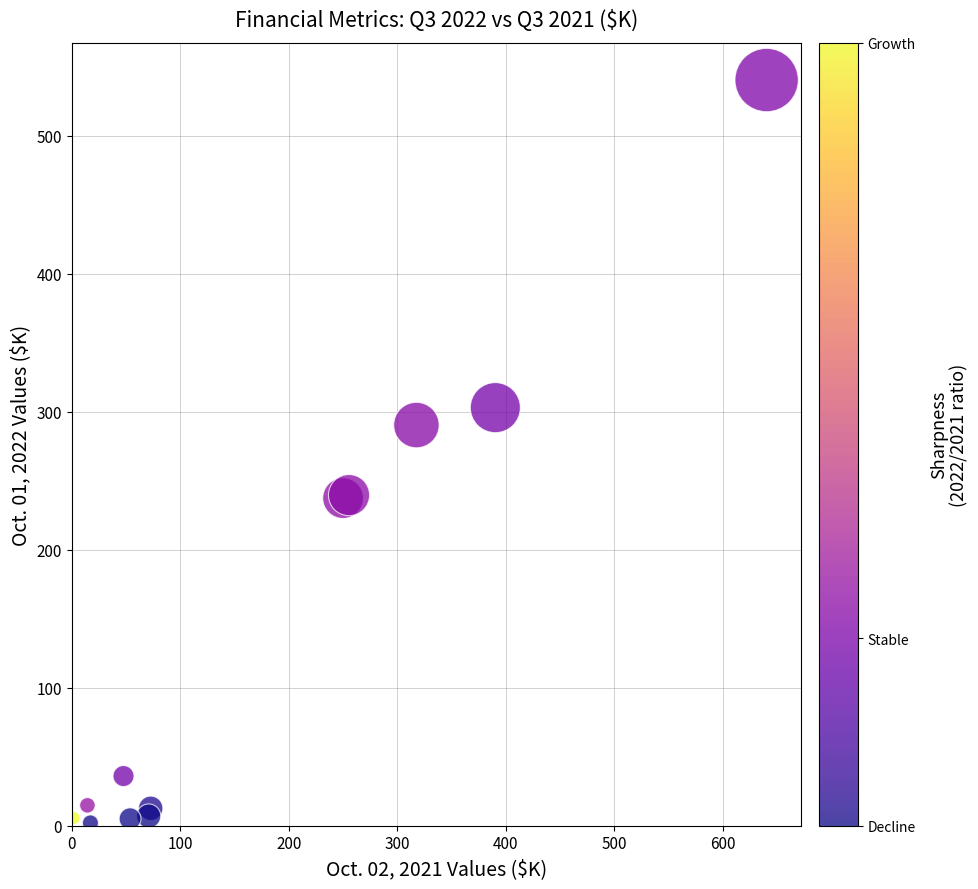

What Y value in the scatter plot is closest to 271?

290.4